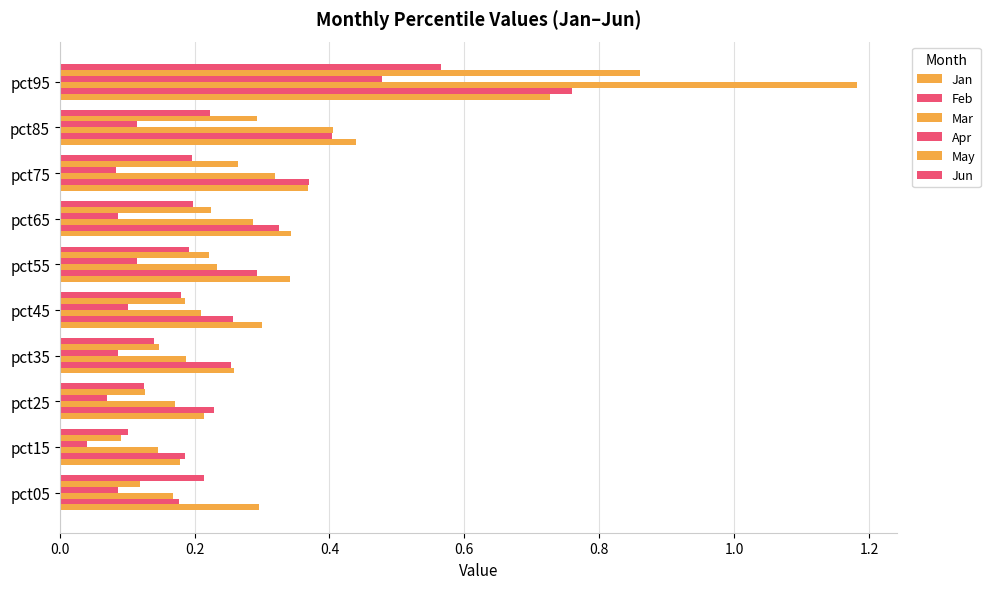

Which series has the largest range (max minus min)?

Mar